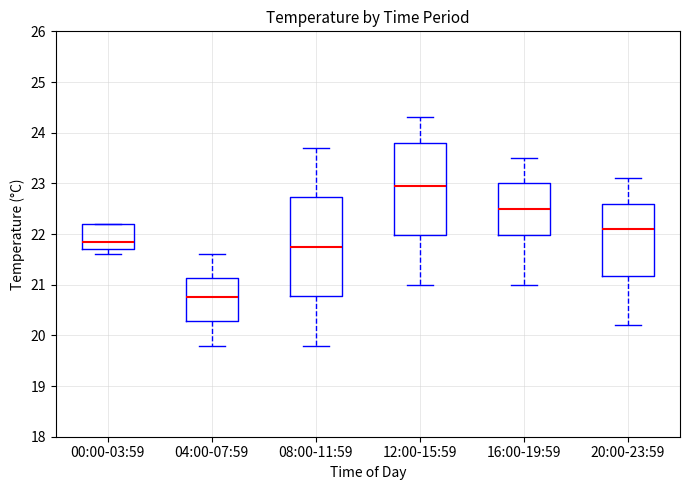

Reading left to right, transcribe this box plot: for each box, give where its median line is, the range the box spans, and where its two whiskers end, as read against the y-axis. The values are not printed on the chart, so give them approximately, as read against the axis.

00:00-03:59: median 21.9, box 21.7 to 22.2, whiskers 21.6 to 22.2
04:00-07:59: median 20.8, box 20.3 to 21.1, whiskers 19.8 to 21.6
08:00-11:59: median 21.8, box 20.8 to 22.7, whiskers 19.8 to 23.7
12:00-15:59: median 23.0, box 22.0 to 23.8, whiskers 21.0 to 24.3
16:00-19:59: median 22.5, box 22.0 to 23.0, whiskers 21.0 to 23.5
20:00-23:59: median 22.1, box 21.2 to 22.6, whiskers 20.2 to 23.1